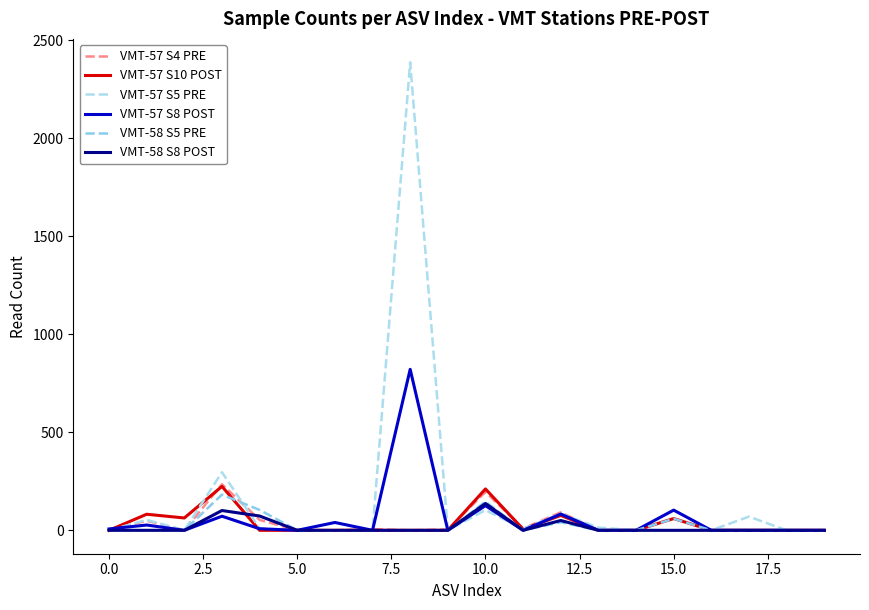

Which series has the largest total across all categories?

VMT-57 S5 PRE